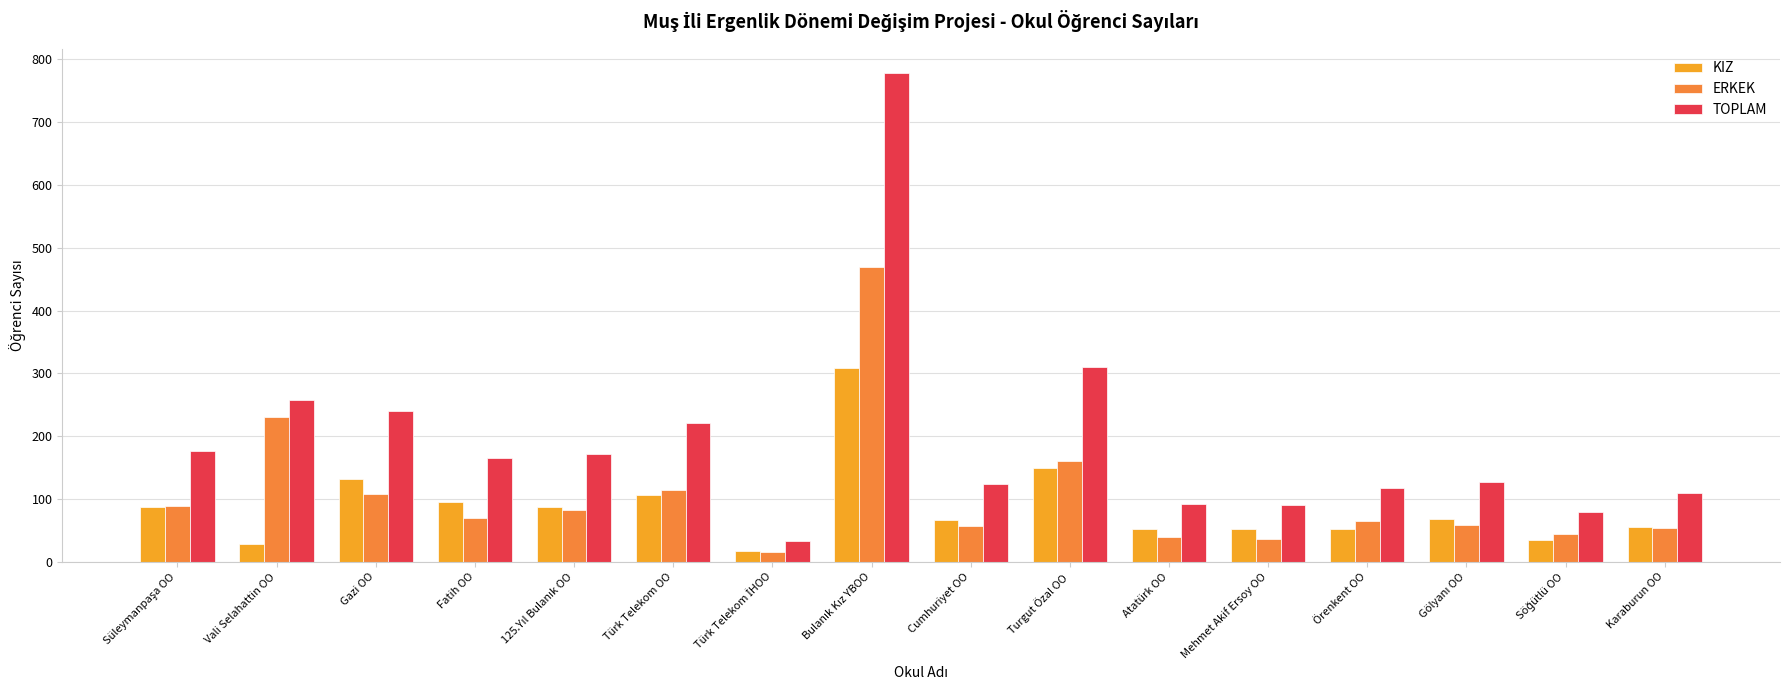

Which series has the largest range (max minus min)?

TOPLAM